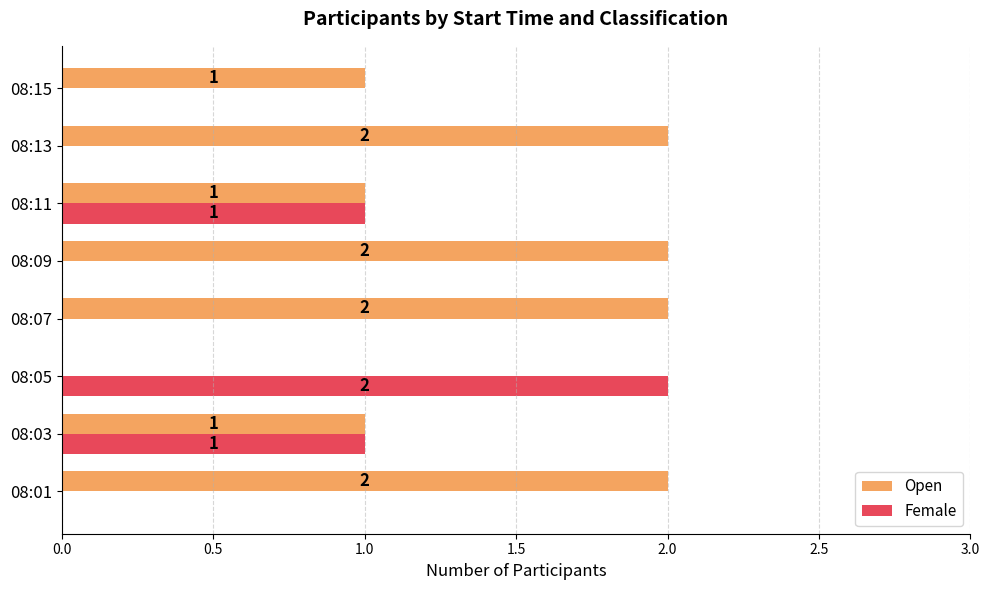

True or false: Open has a value of 3 at 08:01.

False